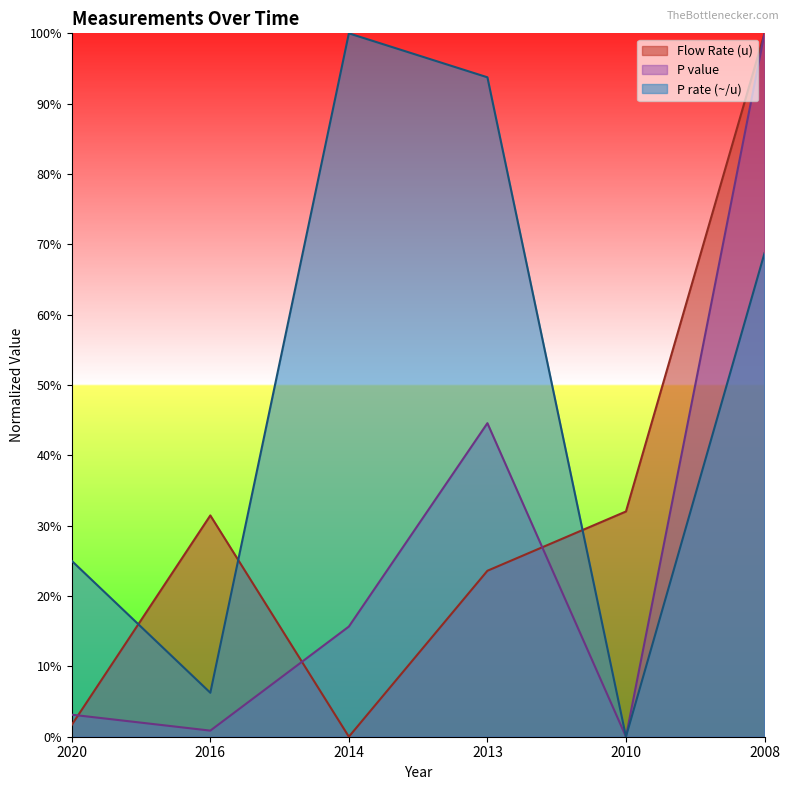

Between 2016 and 2020, which is larger?

2016